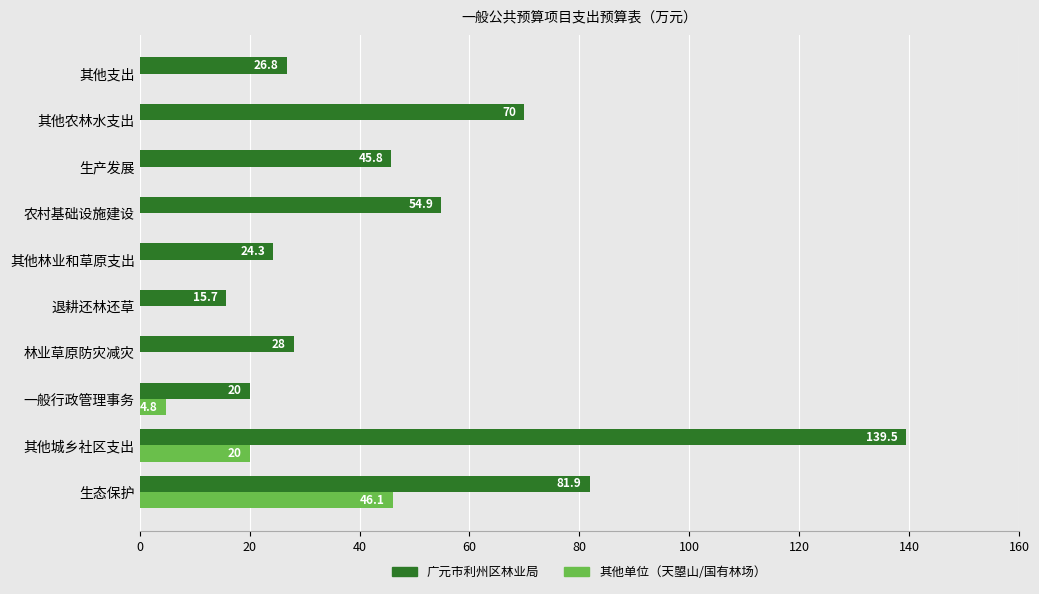

Where is 广元市利州区林业局 nearest to the value 77?

生态保护